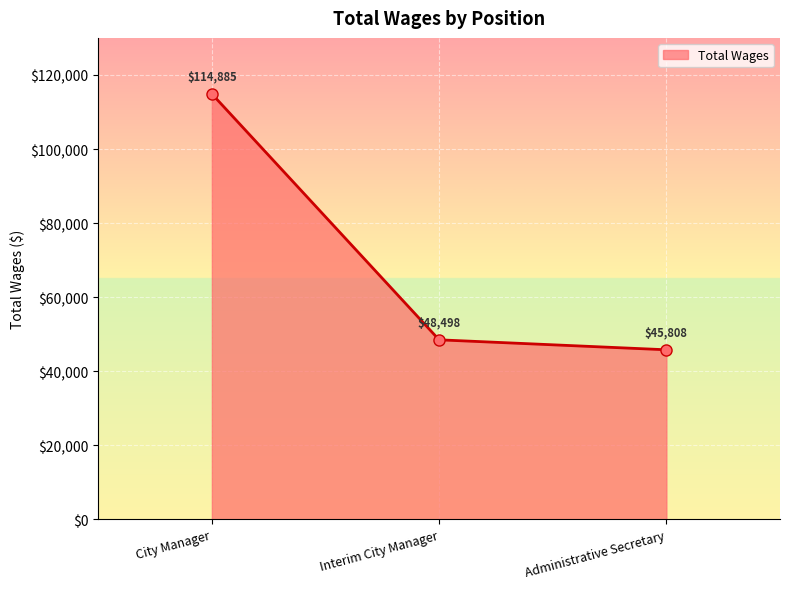

What is the value of the 3rd point from the left?

45808